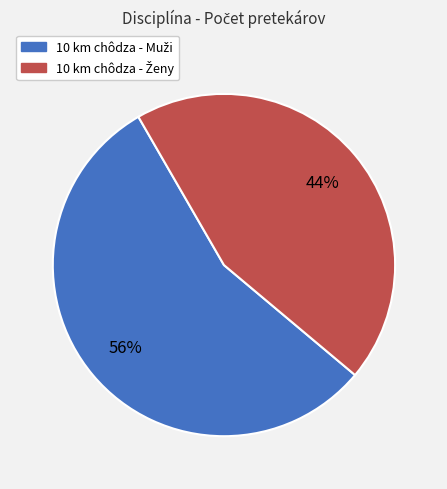

Is there a majority slice in this chart?

Yes